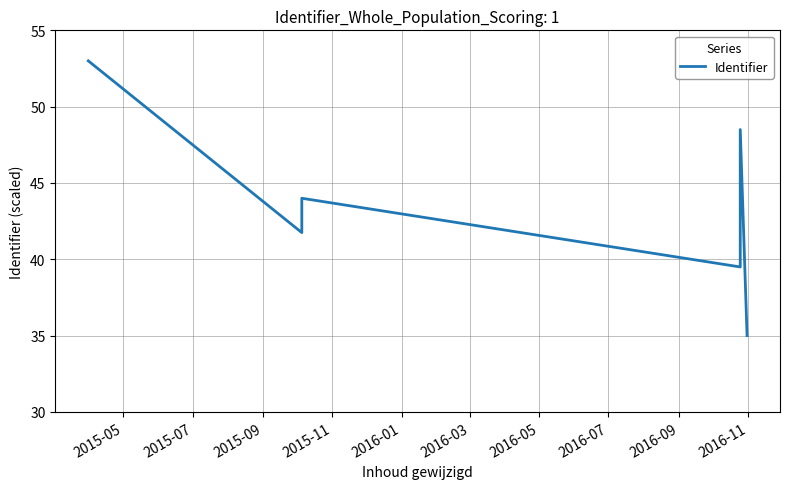

The value at 2015-05 is 75.6. True or false?

False